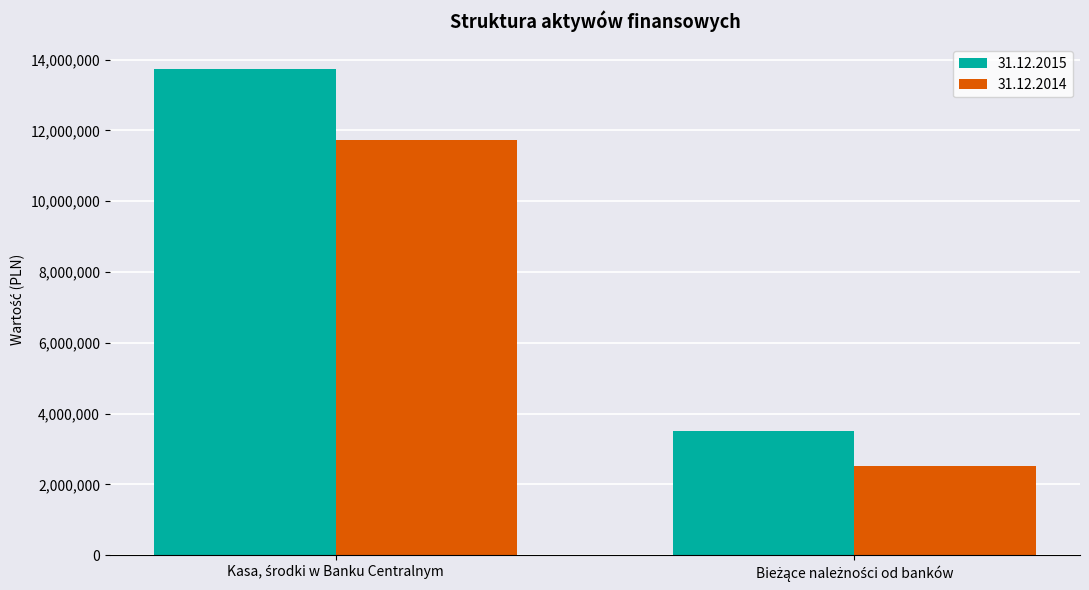

Rank the series by their maximum value, from lowest to highest.

31.12.2014, 31.12.2015